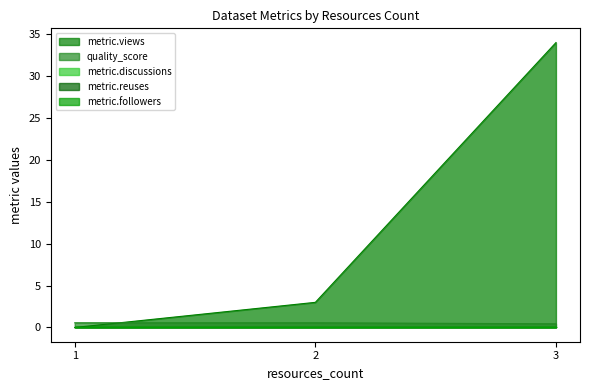

At which category does the chart reach its peak across all series?

3